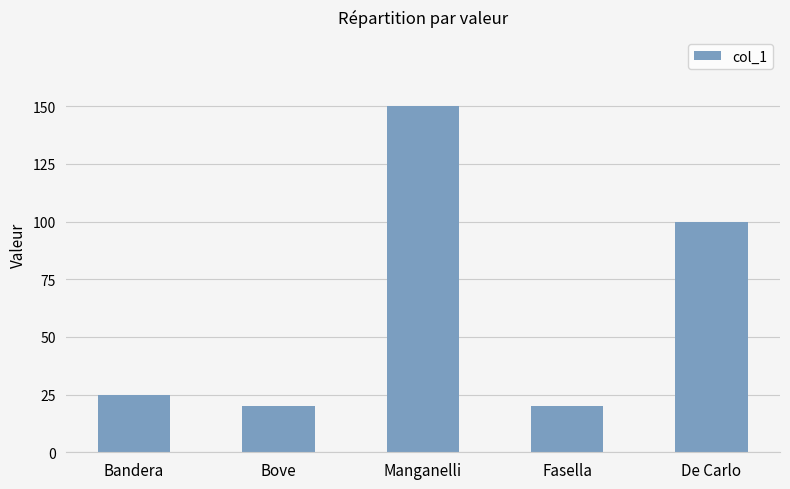

True or false: the data shows 150 at Manganelli.

True